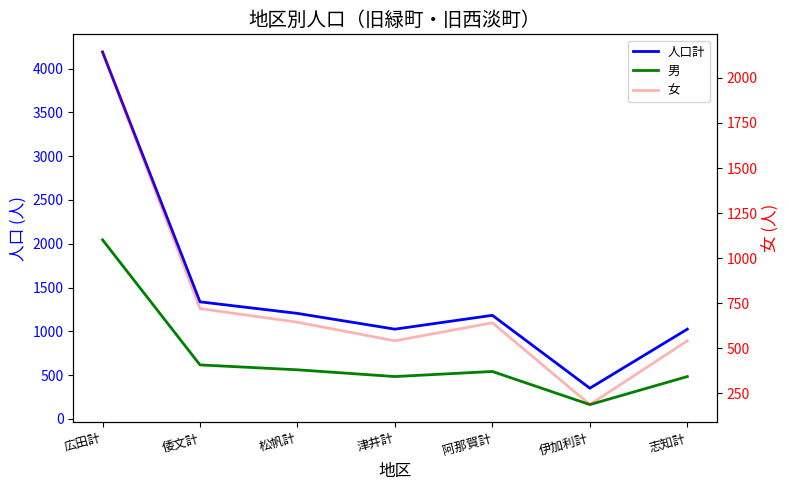

Reading right to left, transcribe all the data shown in this chart.

人口計: 1025	351	1183	1025	1205	1337	4189
男: 484	164	542	484	561	617	2045
女: 541	187	641	541	644	720	2144